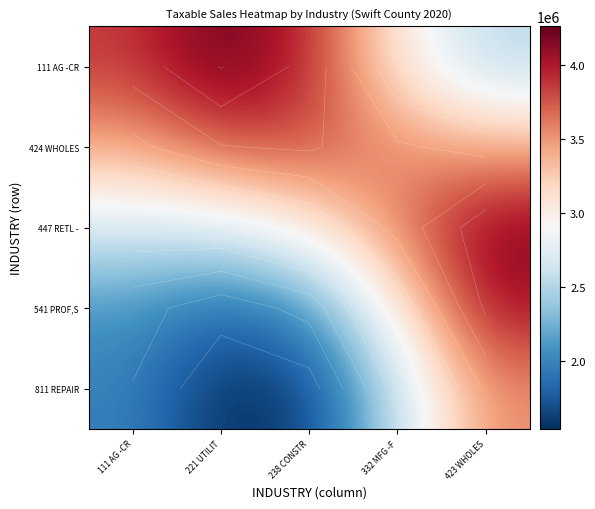

Which has a higher value, 238 CONSTR or 111 AG -CR?

238 CONSTR